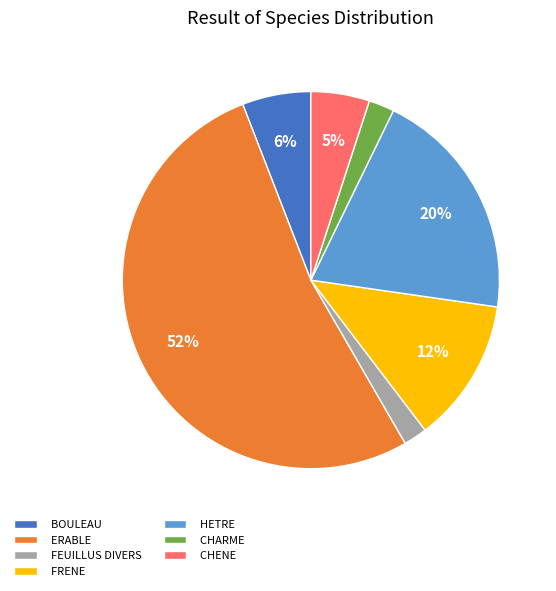

Does ERABLE represent more than half of the total?

Yes